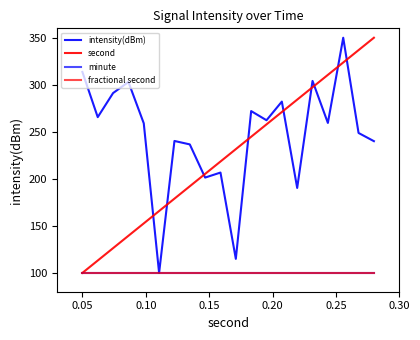

At how many categories does at least one series exceed 297?

7